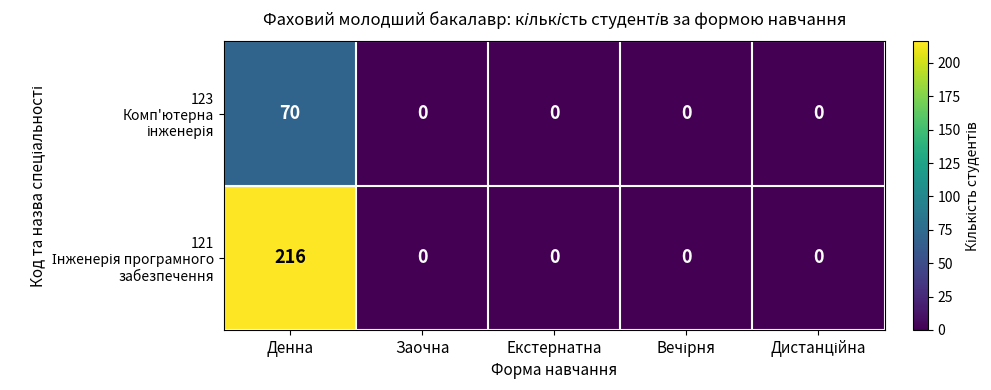

How many categories are shown in the chart?

5